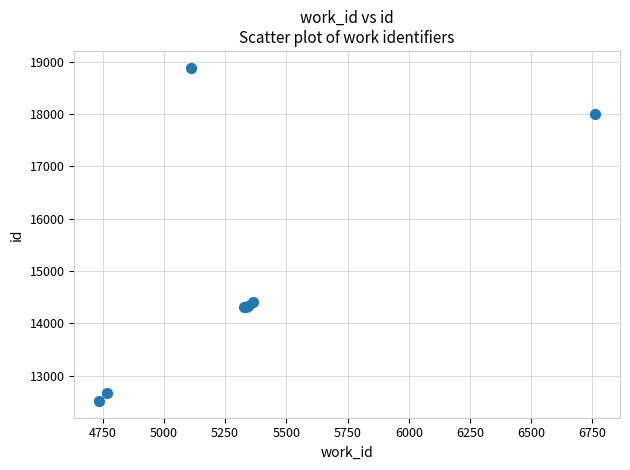

What Y value in the scatter plot is closest to 15700?

14404